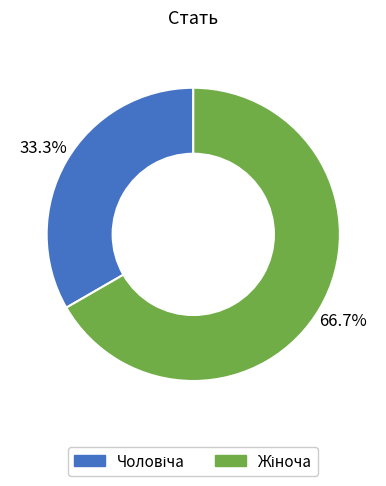

Is there any slice that represents more than half of the pie?

Yes